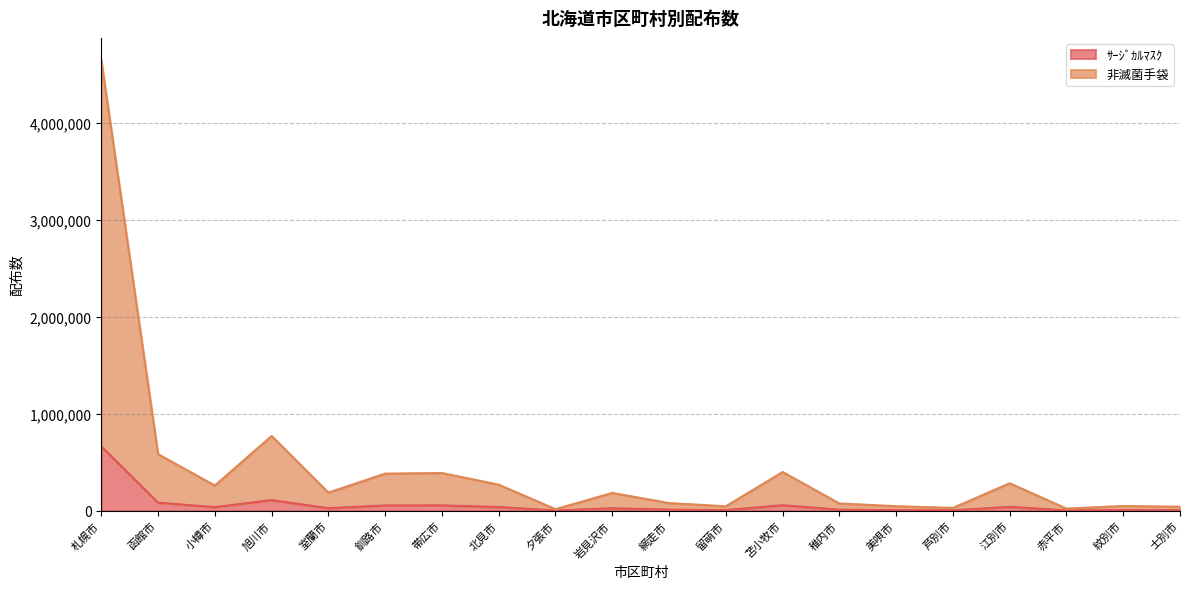

True or false: ｻｰｼﾞｶﾙﾏｽｸ and 非滅菌手袋 intersect in this chart.

False